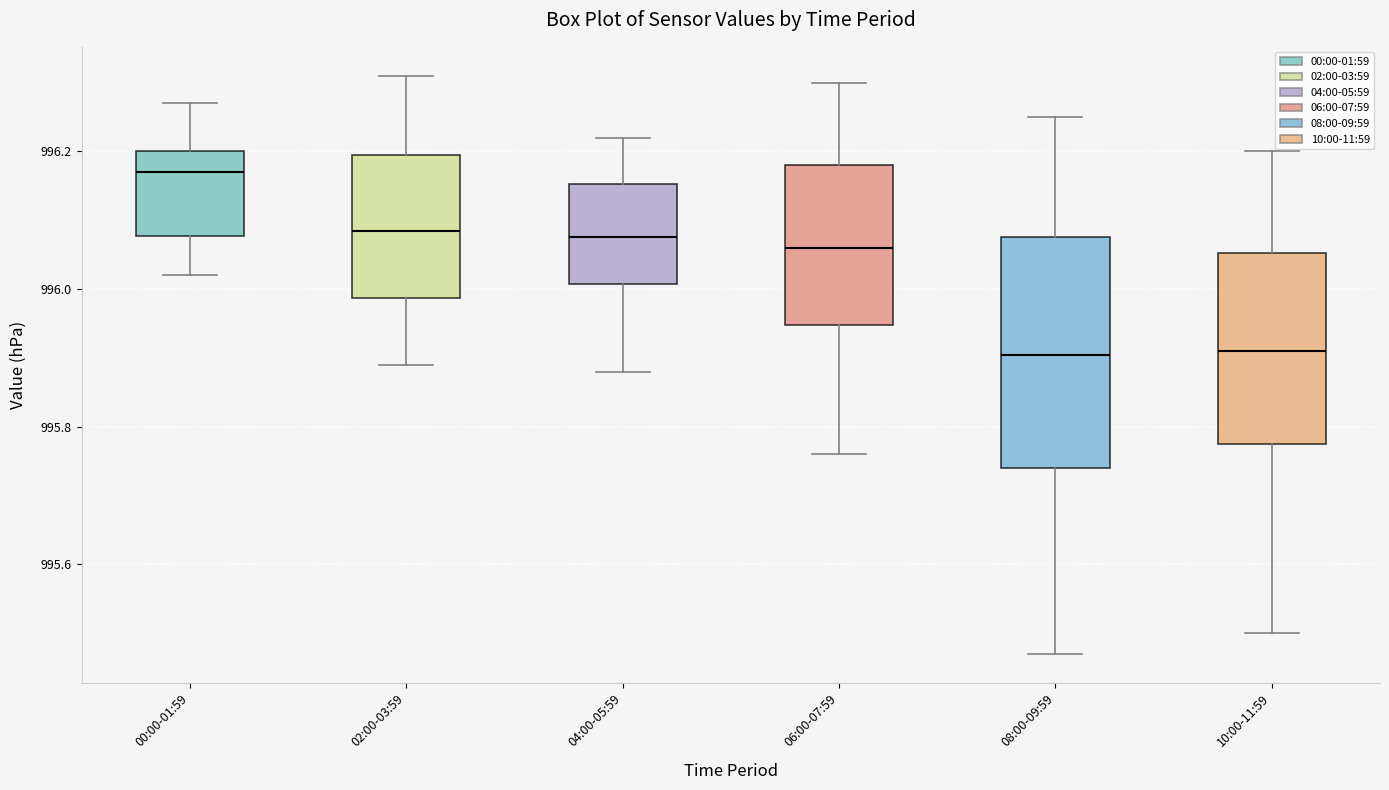

Reading left to right, read every box against the y-axis: the position of its median line, the range the box covers, and the ends of its whiskers. The values are not printed on the chart, so give them approximately, as read against the axis.

00:00-01:59: median 996.18, box 996.08 to 996.20, whiskers 996.02 to 996.28
02:00-03:59: median 996.08, box 995.98 to 996.20, whiskers 995.90 to 996.32
04:00-05:59: median 996.08, box 996.00 to 996.16, whiskers 995.88 to 996.22
06:00-07:59: median 996.06, box 995.94 to 996.18, whiskers 995.76 to 996.30
08:00-09:59: median 995.90, box 995.74 to 996.08, whiskers 995.48 to 996.26
10:00-11:59: median 995.92, box 995.78 to 996.06, whiskers 995.50 to 996.20